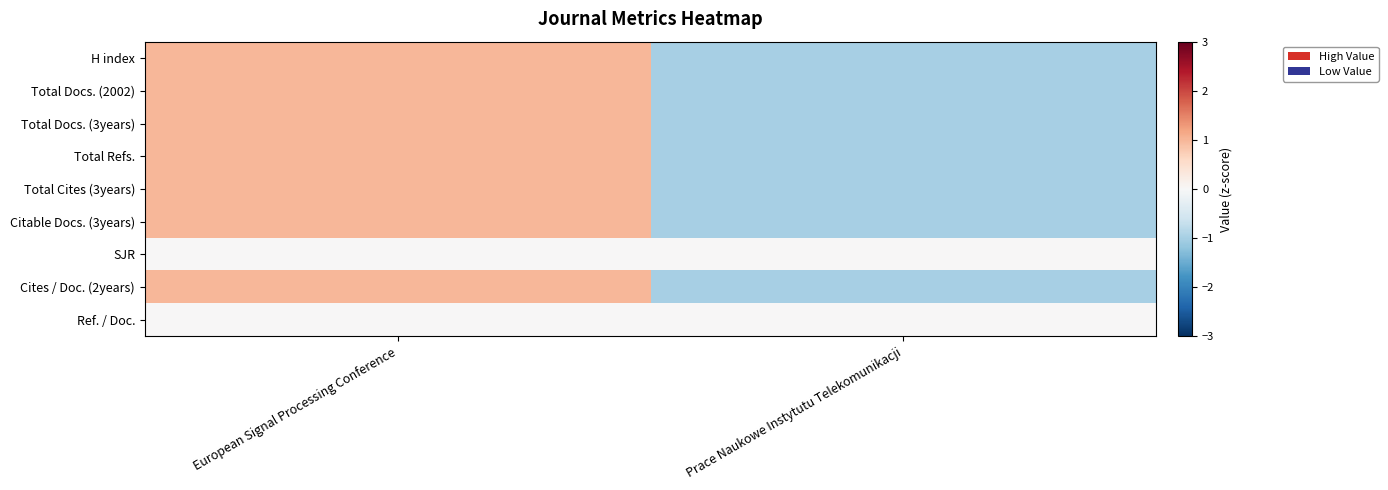

What is the greatest value displayed?

1